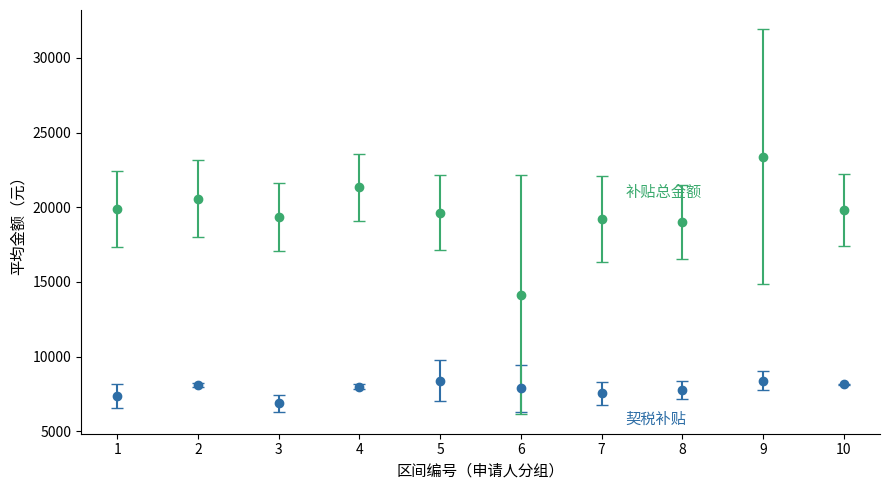

At which category is the sum across all series the highest?

9